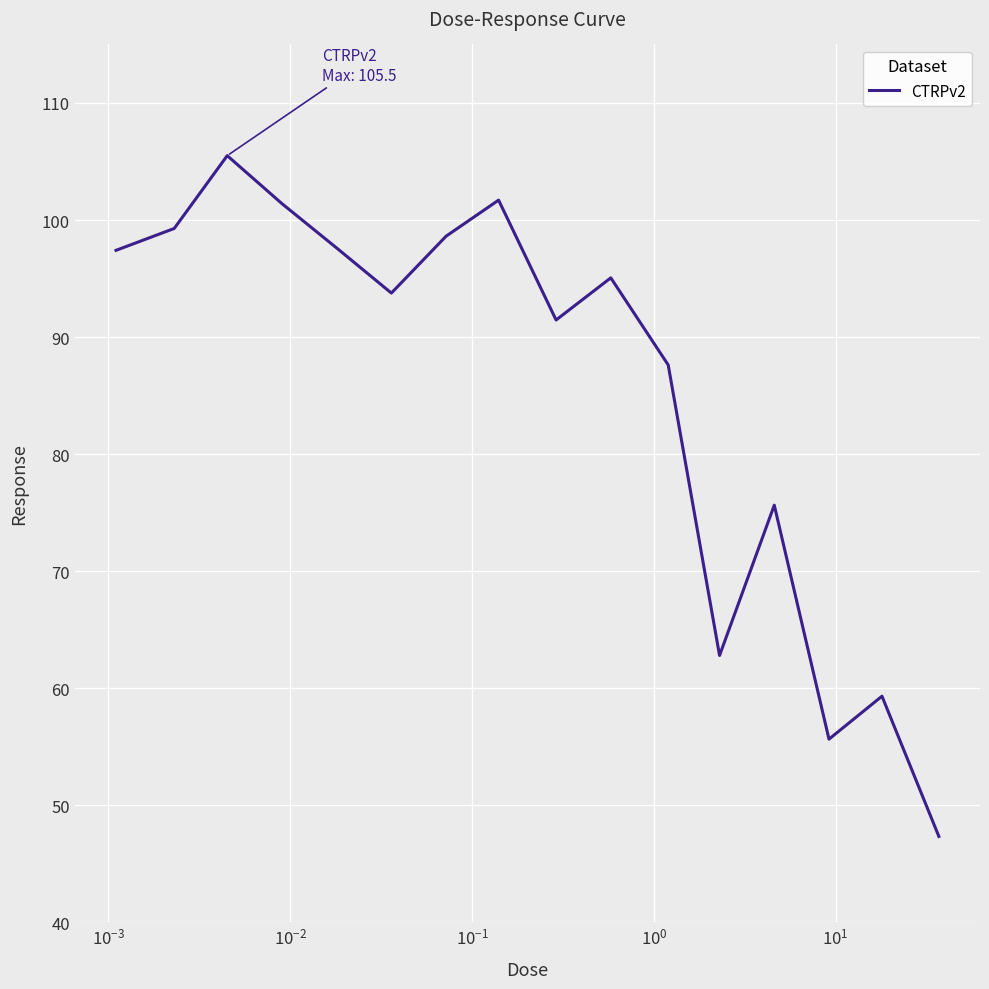

Does the chart display data point markers on the line(s)?

No